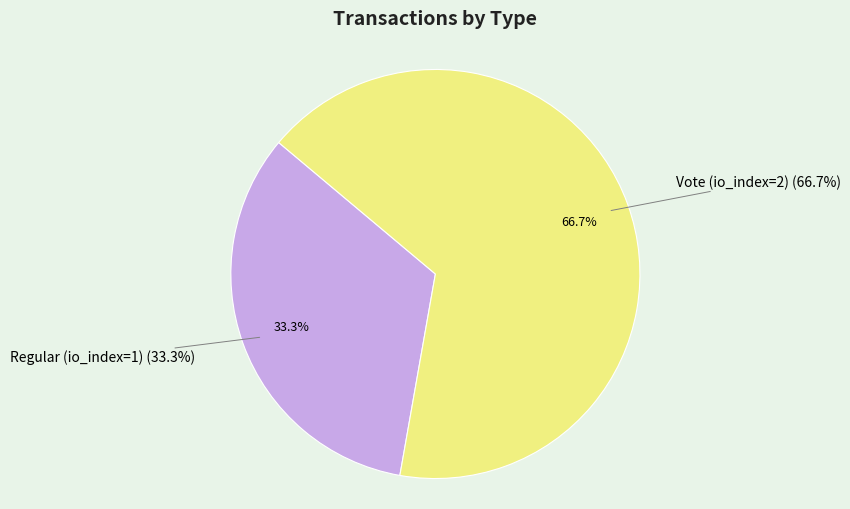

To the nearest percent, what is the difference between the largest and smallest slice percentages?

33%